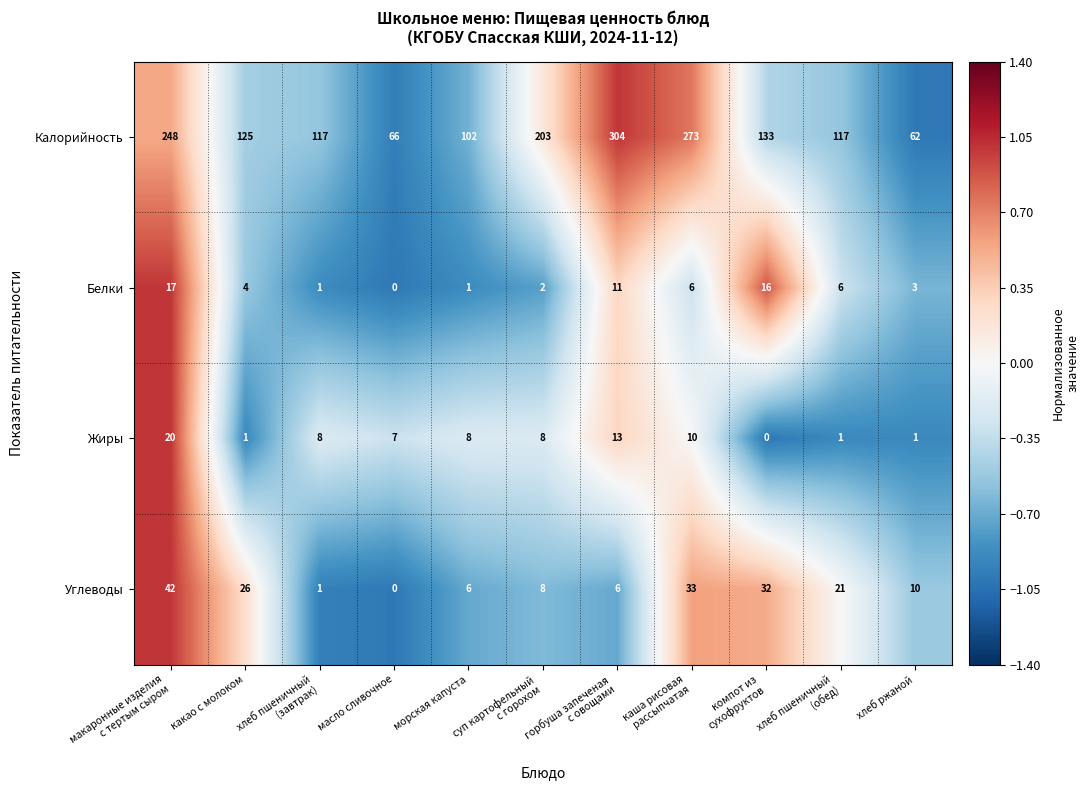

The value of Углеводы at хлеб ржаной is 16. True or false?

False